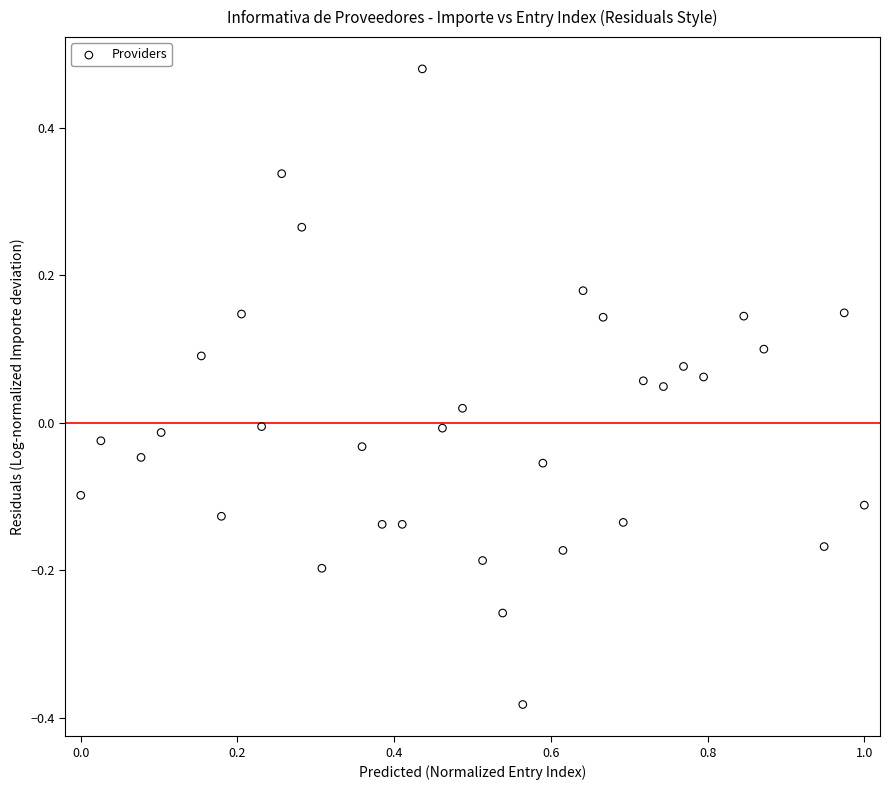

What is the range of Y values (max minus min)?

0.9